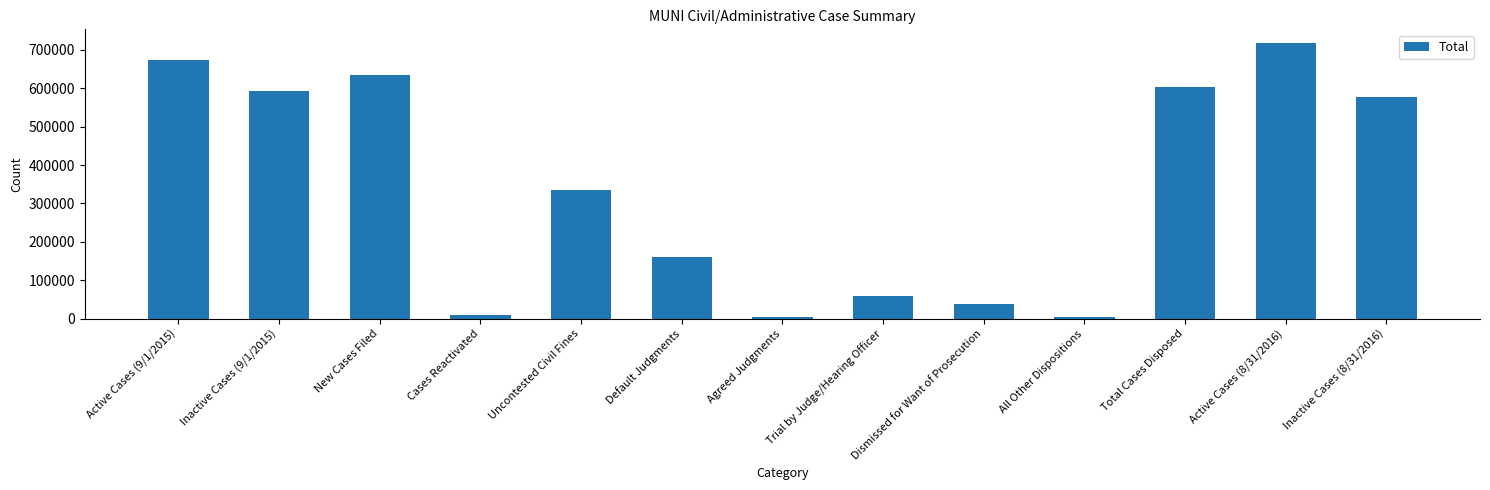

Count the number of data series in this chart.

1